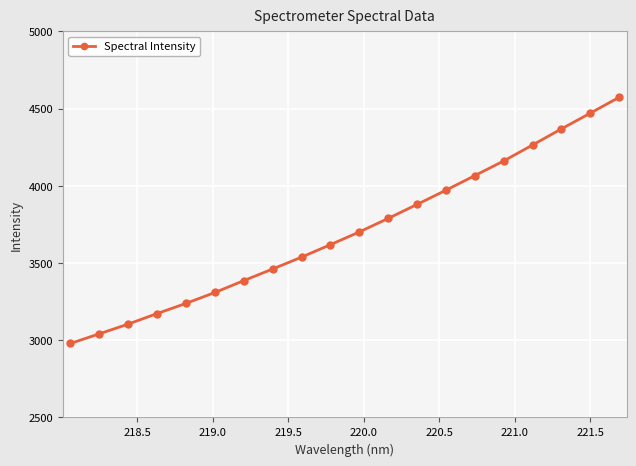

What is the value of the 1st point from the left?

2979.5